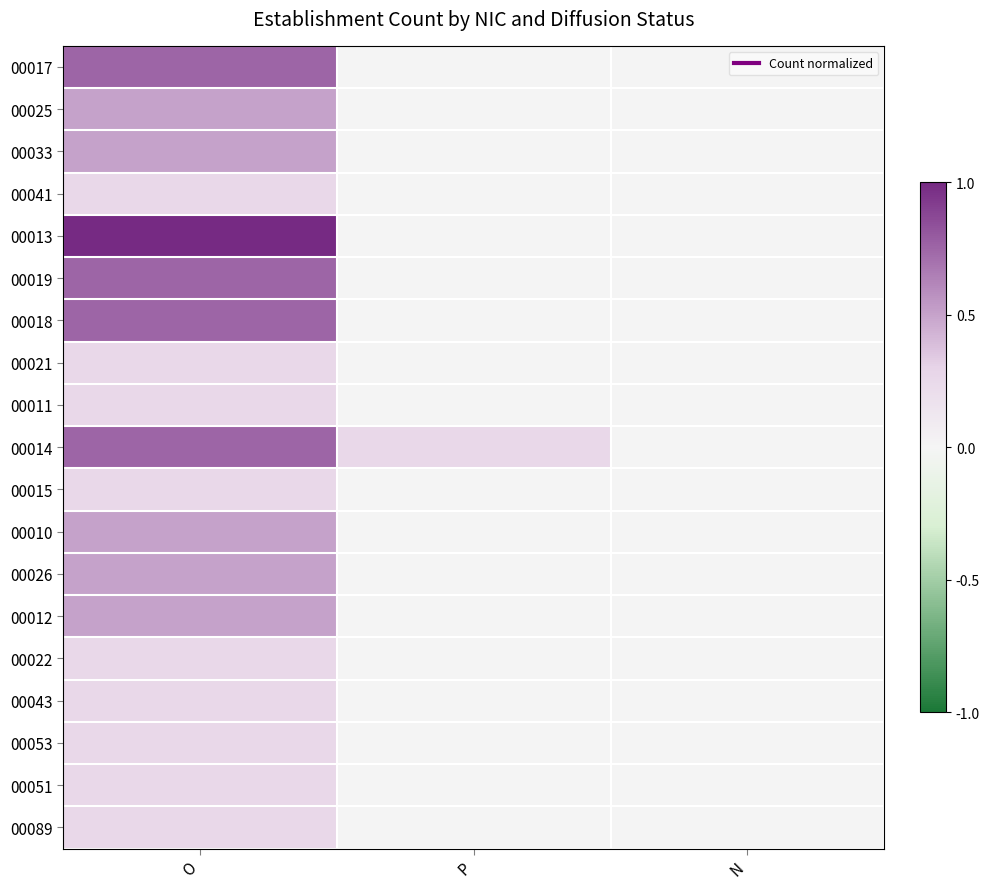

Which has a higher value, O or N?

O